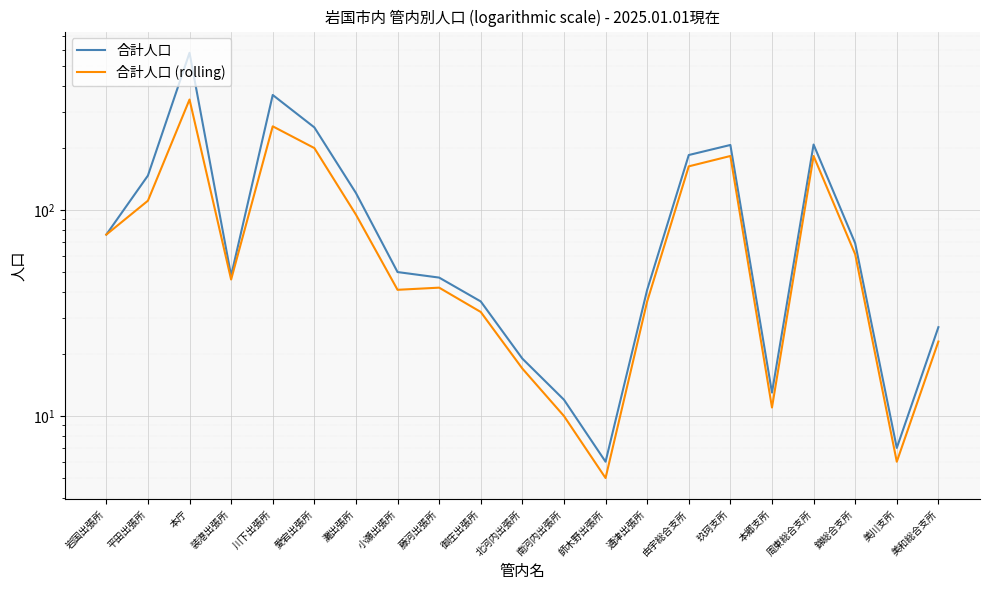

Reading right to left, list all the values displayed in this chart.

合計人口: 美和総合支所=27	美川支所=7	錦総合支所=69	周東総合支所=208	本郷支所=13	玖珂支所=207	由宇総合支所=185	通津出張所=41	師木野出張所=6	南河内出張所=12	北河内出張所=19	御庄出張所=36	藤河出張所=47	小瀬出張所=50	灘出張所=121	愛宕出張所=252	川下出張所=362	装港出張所=48	本庁=580	平田出張所=147	岩国出張所=76
合計人口 (rolling): 美和総合支所=23	美川支所=6	錦総合支所=61	周東総合支所=183	本郷支所=11	玖珂支所=183	由宇総合支所=163	通津出張所=36	師木野出張所=5	南河内出張所=10	北河内出張所=17	御庄出張所=32	藤河出張所=42	小瀬出張所=41	灘出張所=95	愛宕出張所=200	川下出張所=255	装港出張所=46	本庁=344	平田出張所=111	岩国出張所=76